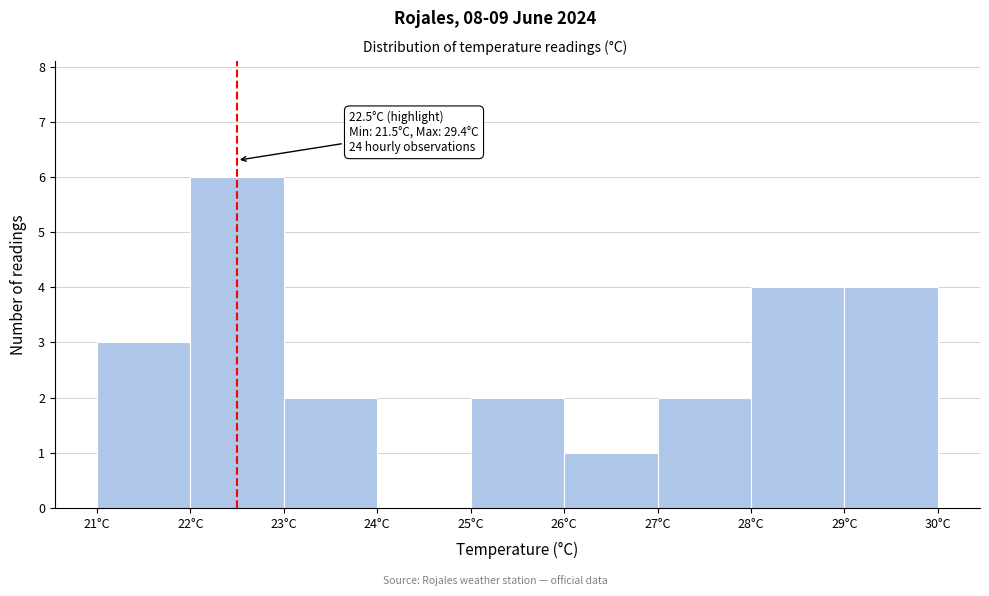

Over which range of the x-axis is the bar tallest?

22 to 23